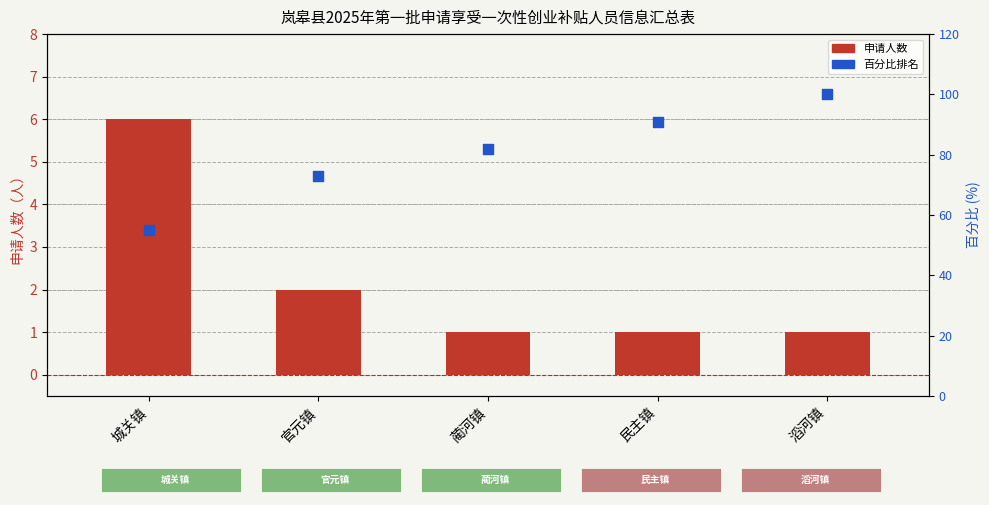

Which series contains the highest Y value?

百分比排名